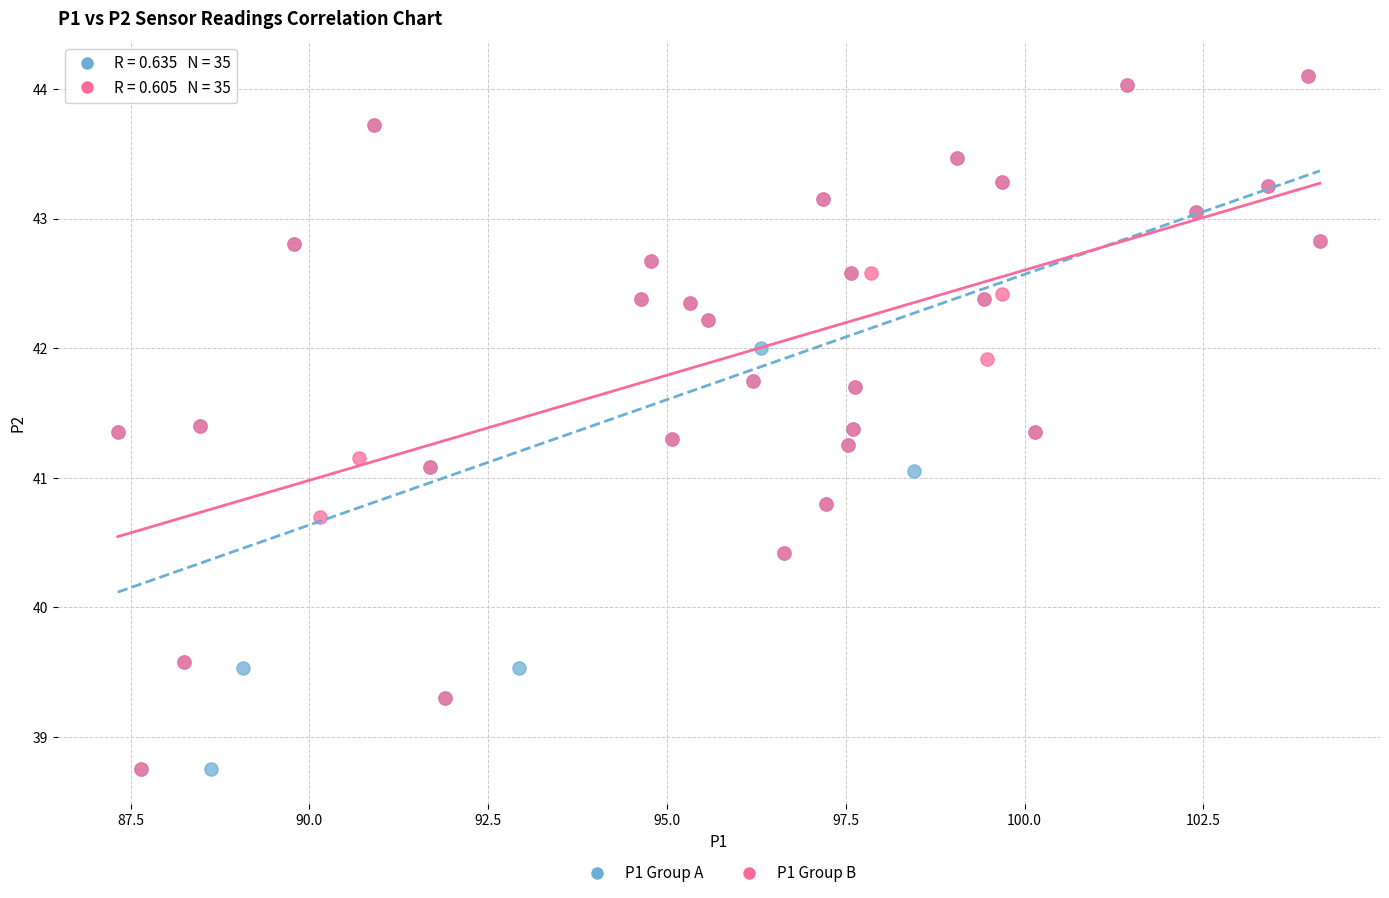

What are all the series names shown in the legend?

P1 Group A, P1 Group B